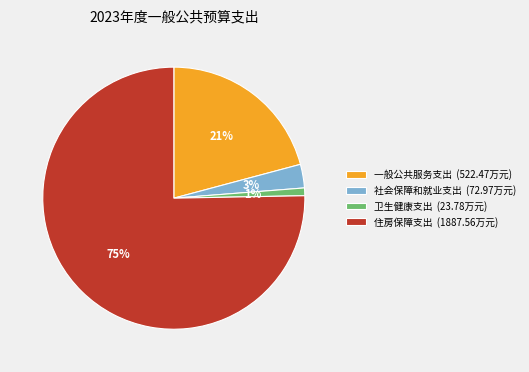

Which slice represents more than half of the pie?

住房保障支出